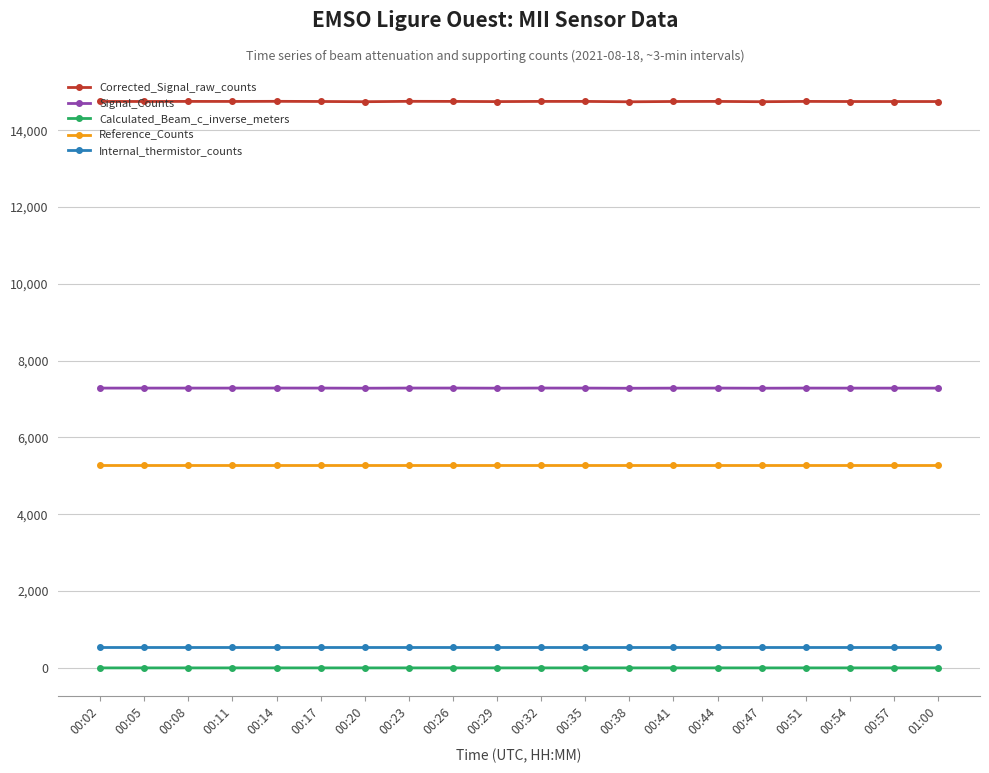

What is the difference between the maximum and minimum values in the Corrected_Signal_raw_counts series?

12.0